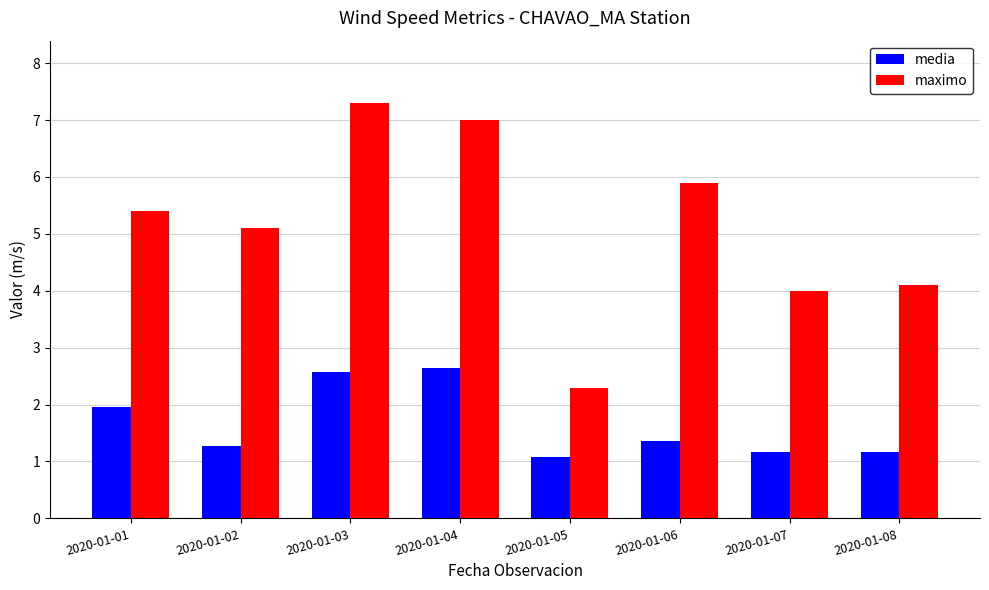

Rank the series by their average value, from highest to lowest.

maximo, media